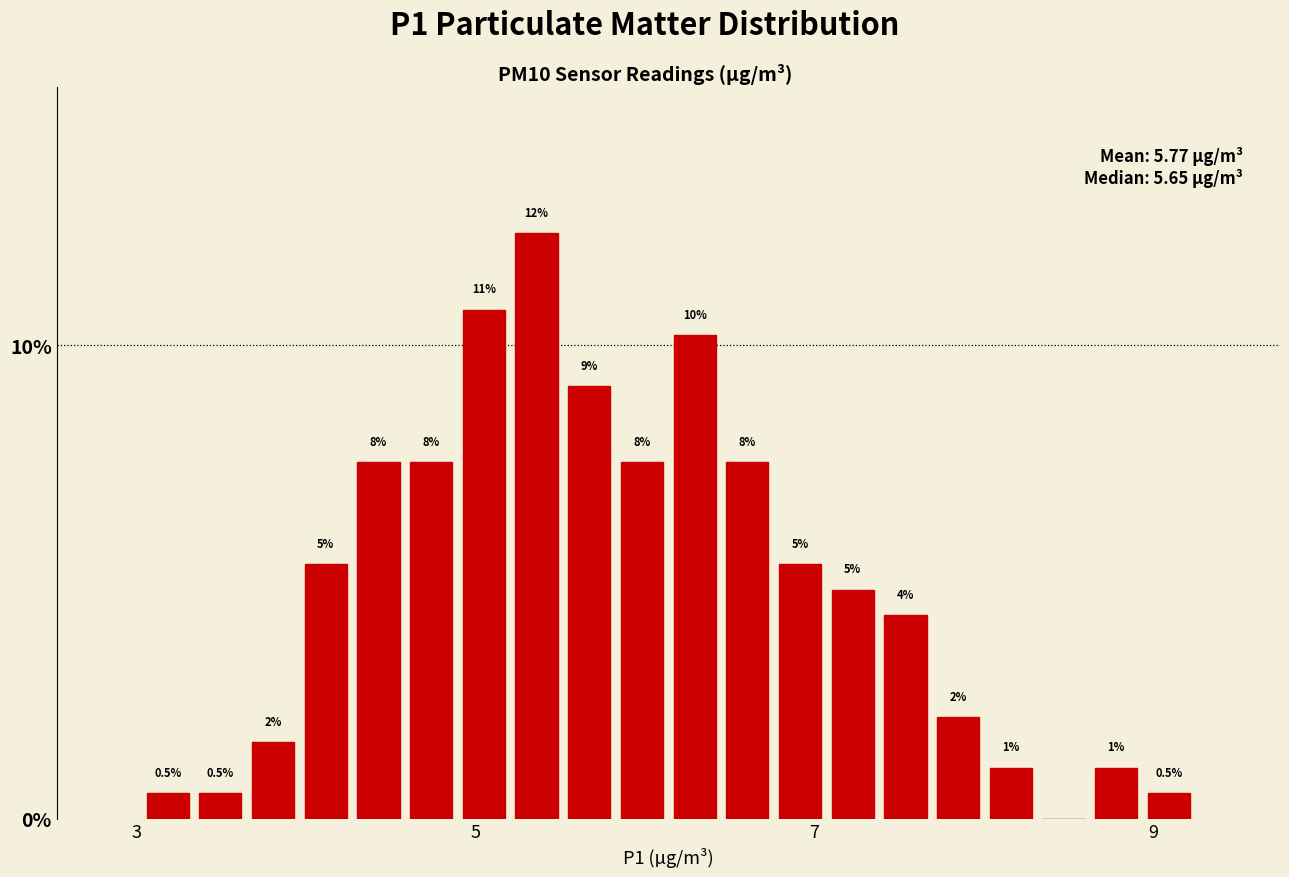

Read against the x-axis, roughly where is the centre of the tallest bar?

5.4